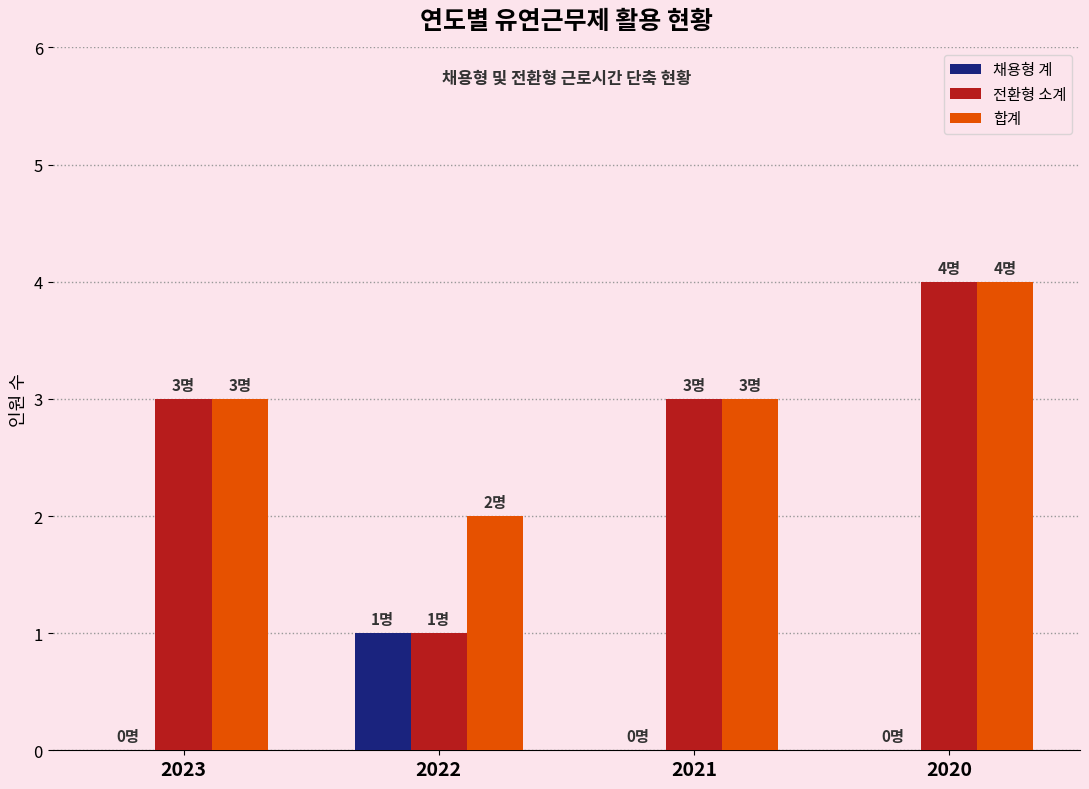

What is the average value of the 합계 series?

3